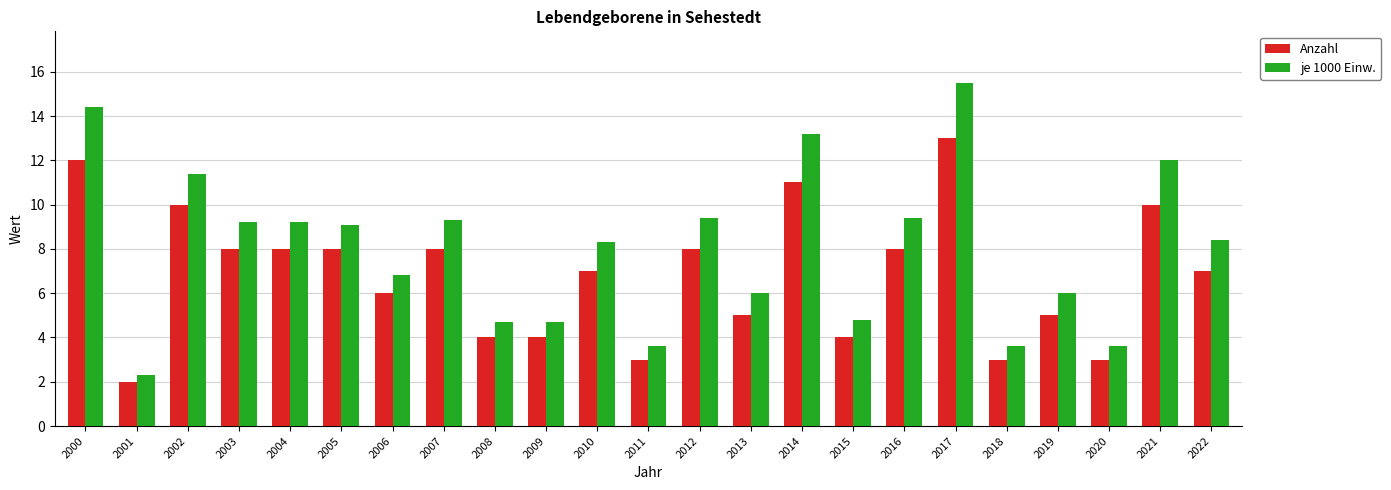

How many data points does each series have?

23